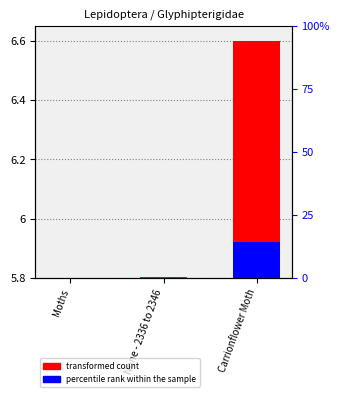

The percentile rank within the sample series shows 0.0 at None - 2336 to 2346. True or false?

True